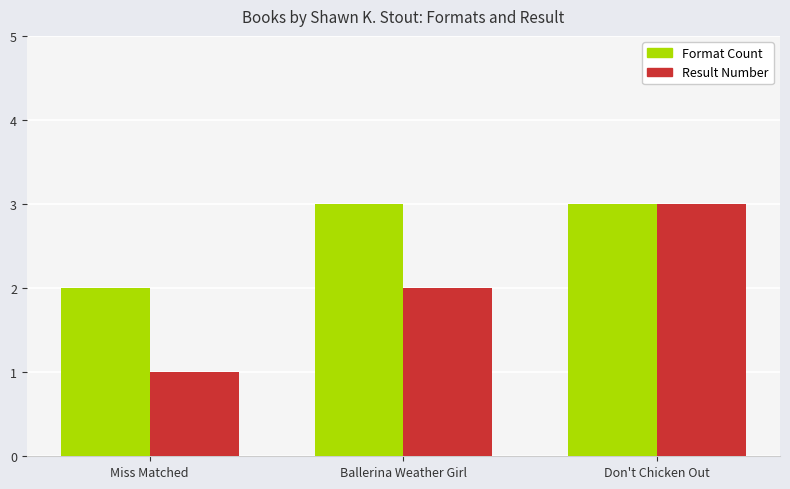

What is the minimum value for Result Number?

1